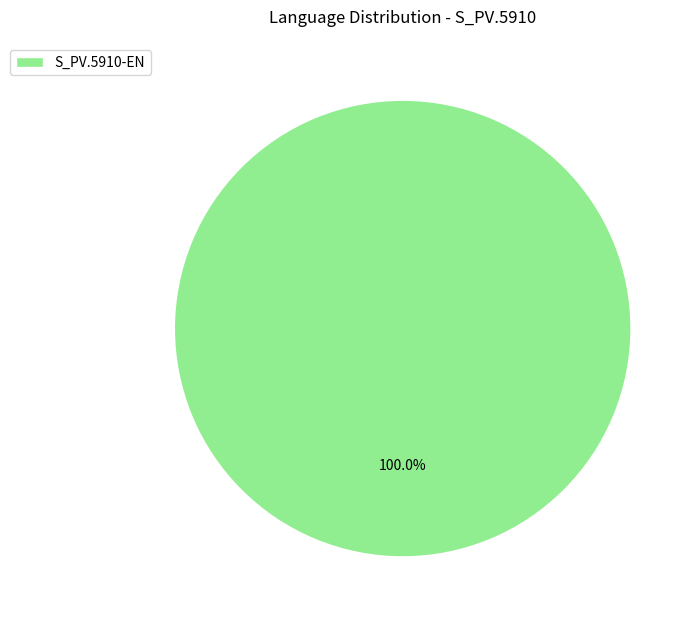

Which slice represents more than half of the pie?

S_PV.5910-EN